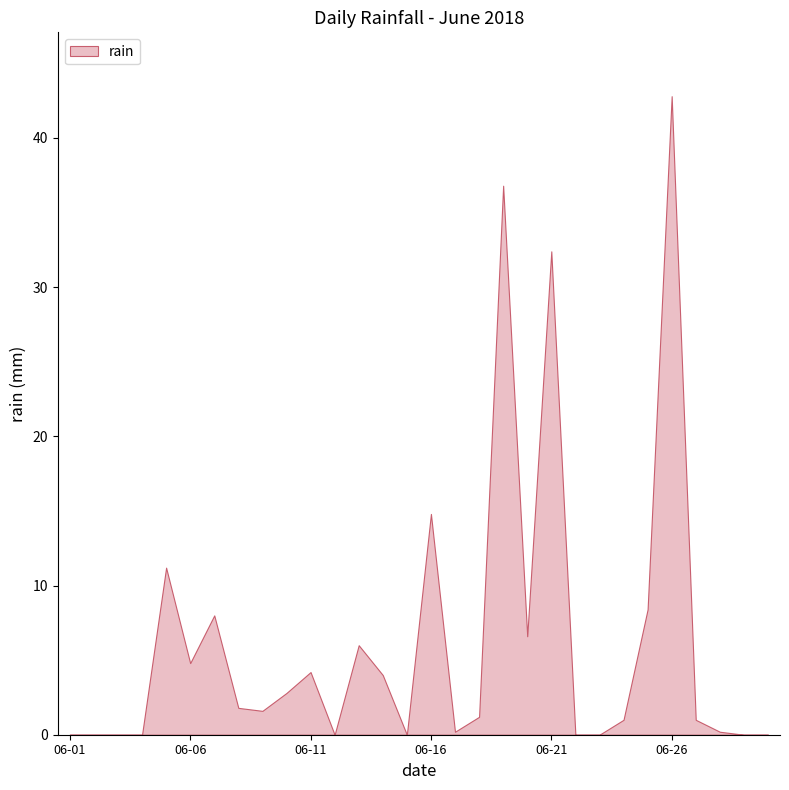

What is the difference between the second highest and second lowest values?

36.8